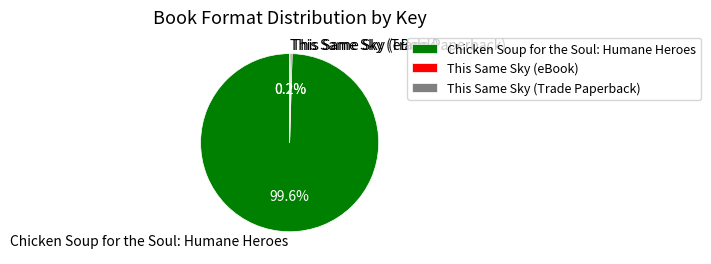

Does any single category account for the majority?

Yes